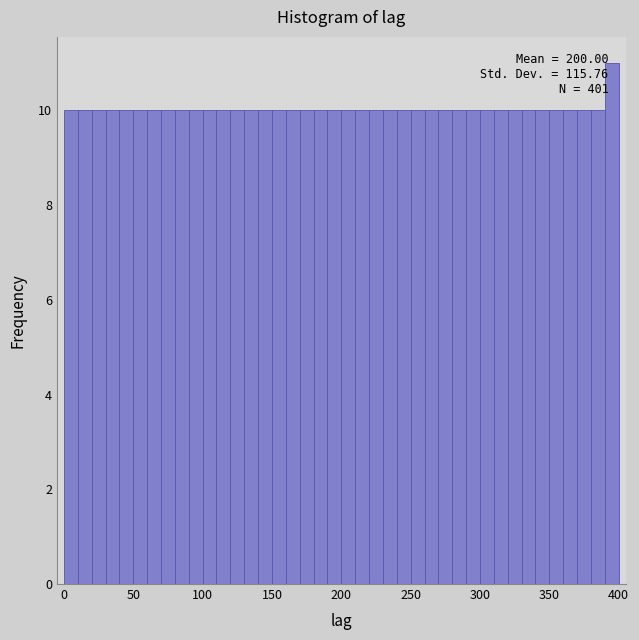

Read against the x-axis, roughly where is the centre of the tallest bar?

395